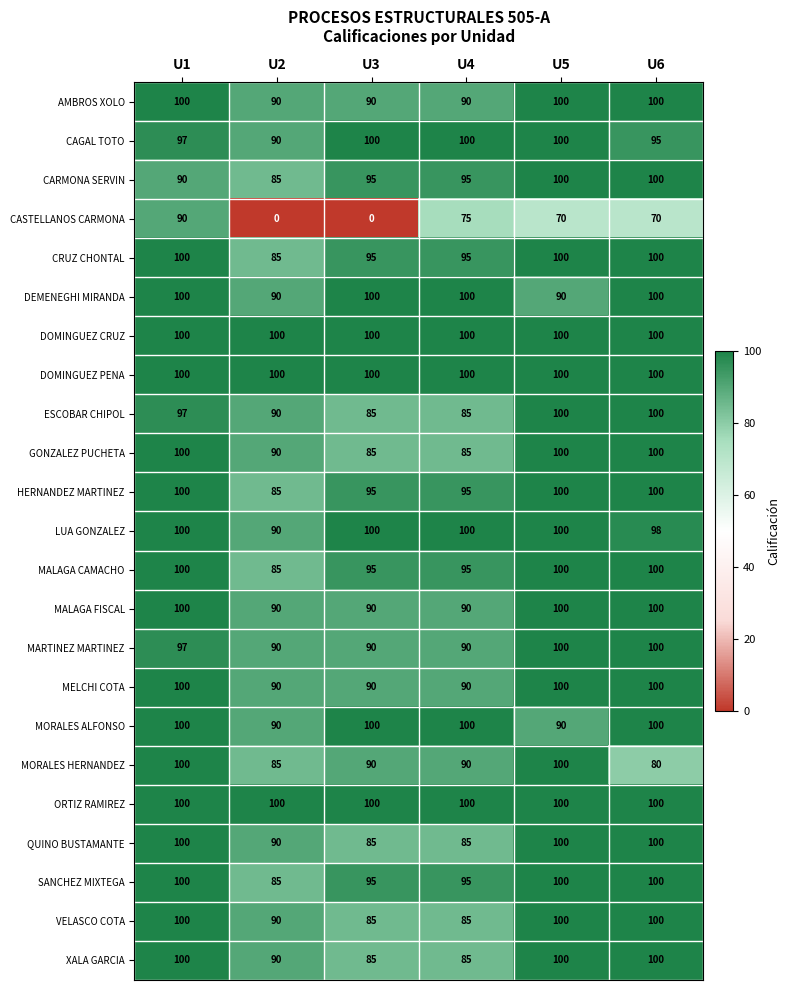

Which series changed the most between U1 and U3?

CASTELLANOS CARMONA